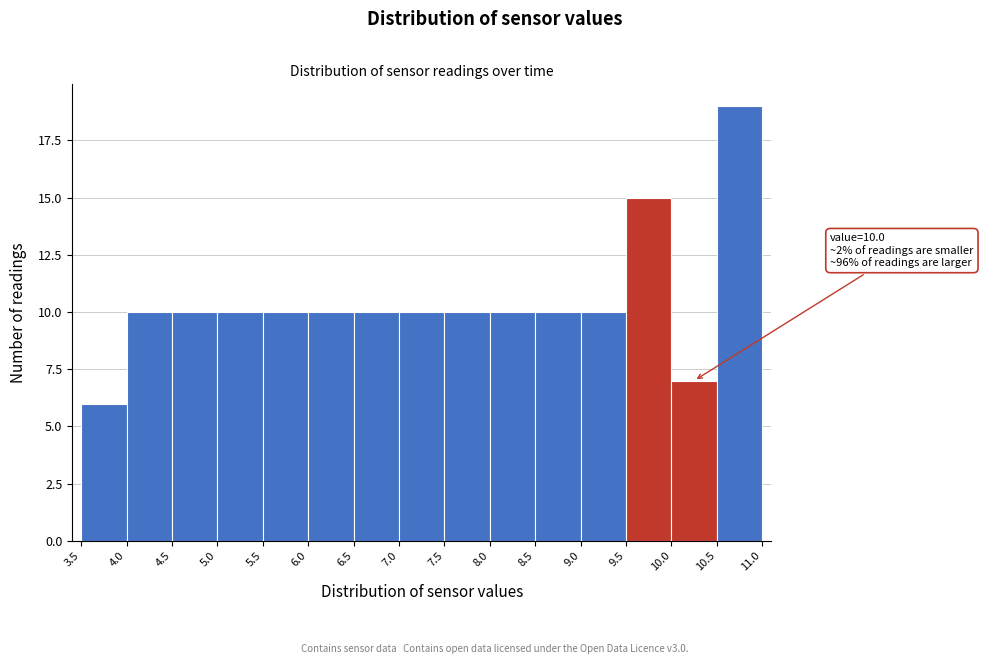

Which range on the x-axis has the tallest bar?

10.5 to 11.0